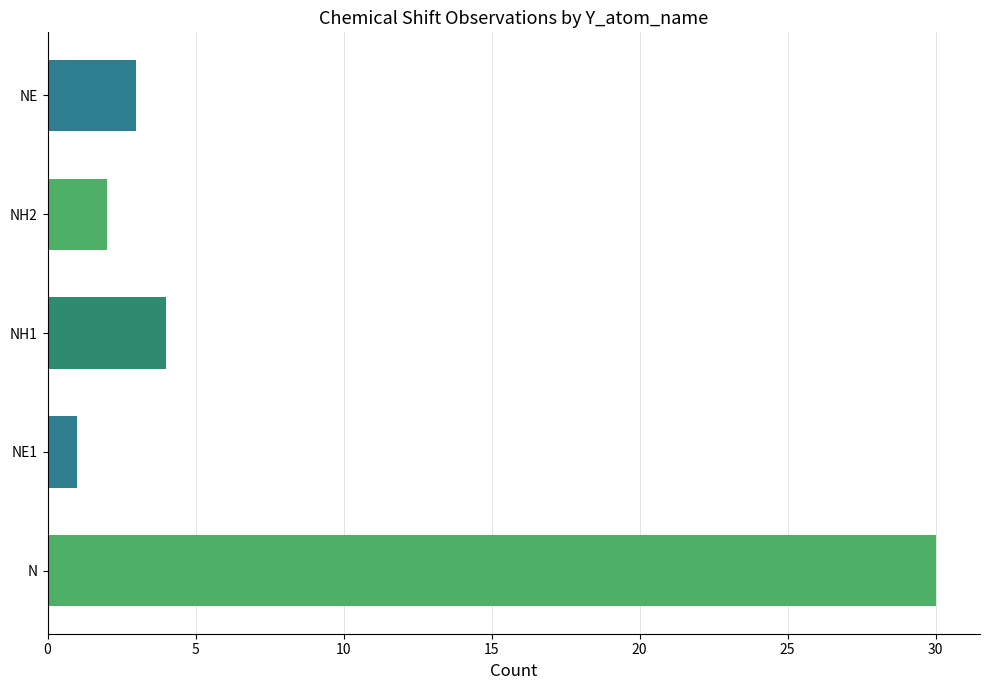

The chart shows a value of 2 at NH2. True or false?

True